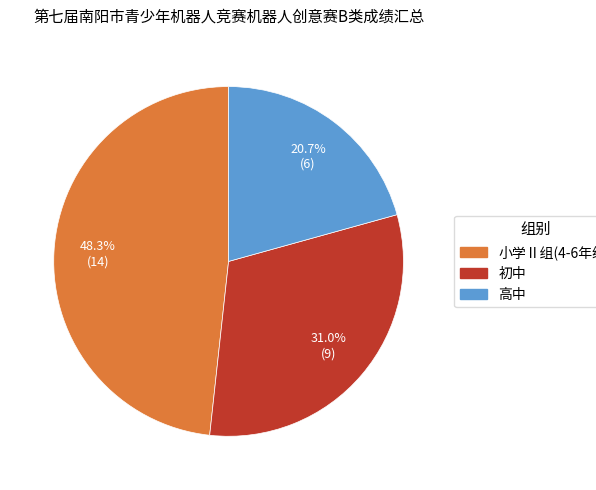

Which category has the biggest portion of the pie?

小学Ⅱ组(4-6年级)